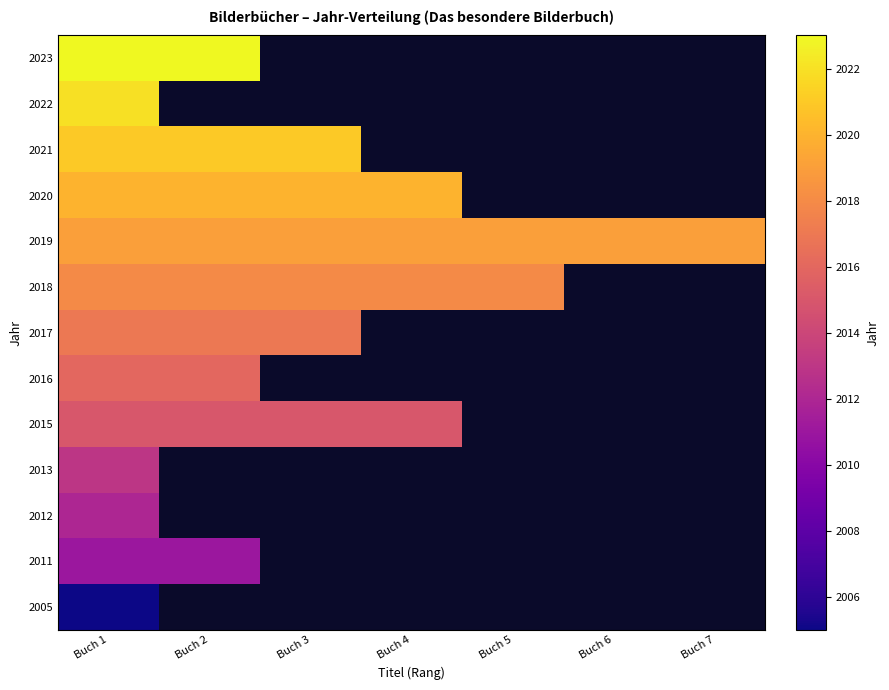

At which category is the sum across all series the highest?

Buch 1